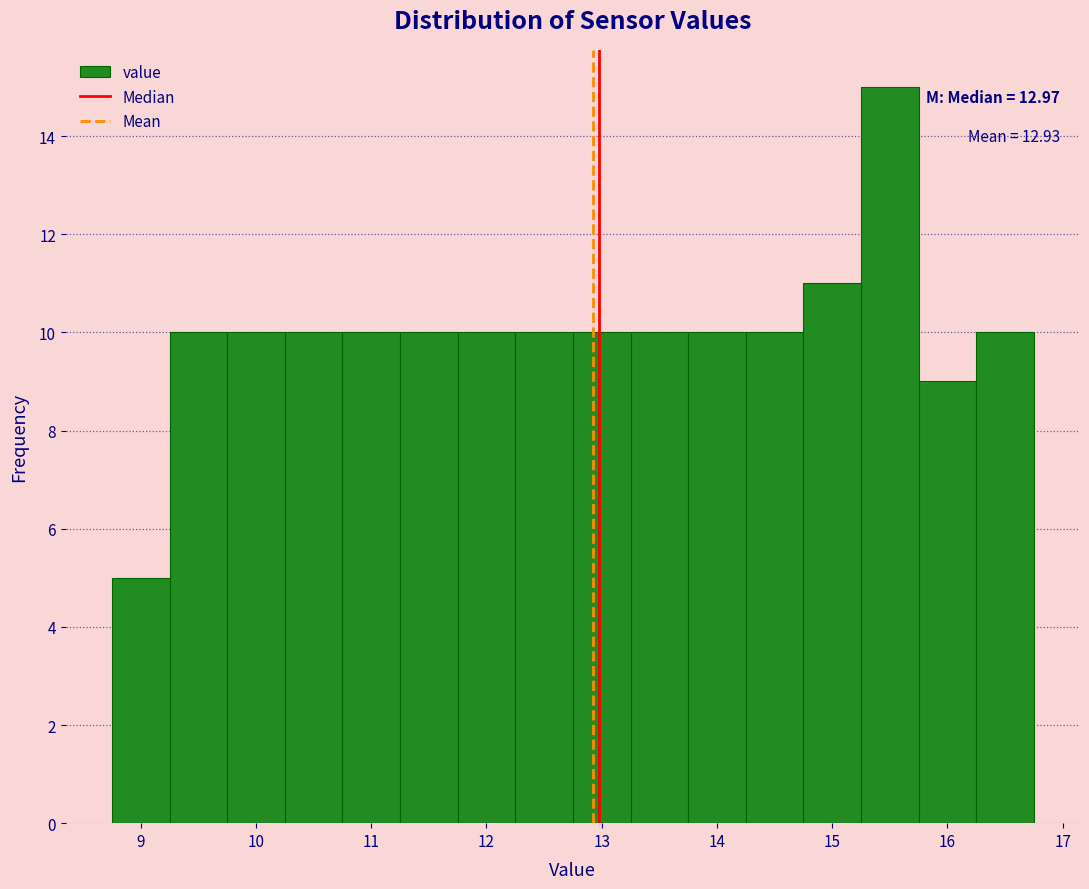

Which range on the x-axis has the tallest bar?

15.25 to 15.75